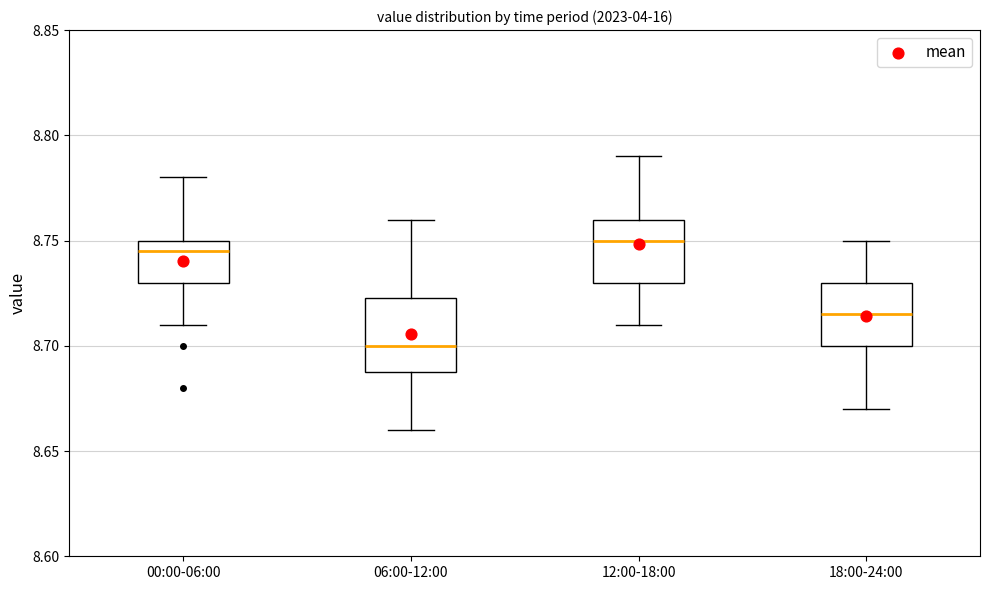

Reading left to right, read every box against the y-axis: the position of its median line, the range the box covers, and the ends of its whiskers. The values are not printed on the chart, so give them approximately, as read against the axis.

00:00-06:00: median 8.745, box 8.730 to 8.750, whiskers 8.710 to 8.780
06:00-12:00: median 8.700, box 8.690 to 8.725, whiskers 8.660 to 8.760
12:00-18:00: median 8.750, box 8.730 to 8.760, whiskers 8.710 to 8.790
18:00-24:00: median 8.715, box 8.700 to 8.730, whiskers 8.670 to 8.750